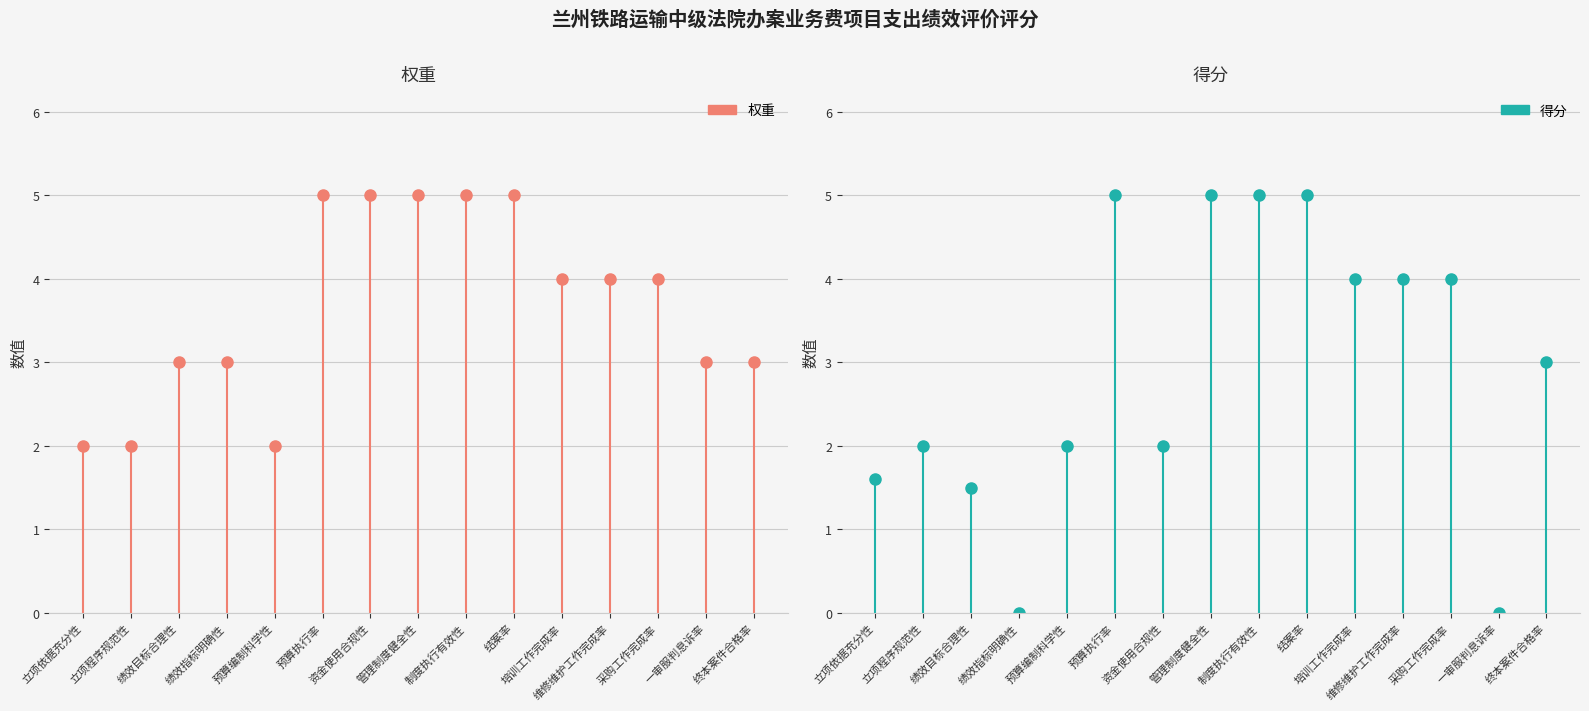

Count the number of data series in this chart.

2